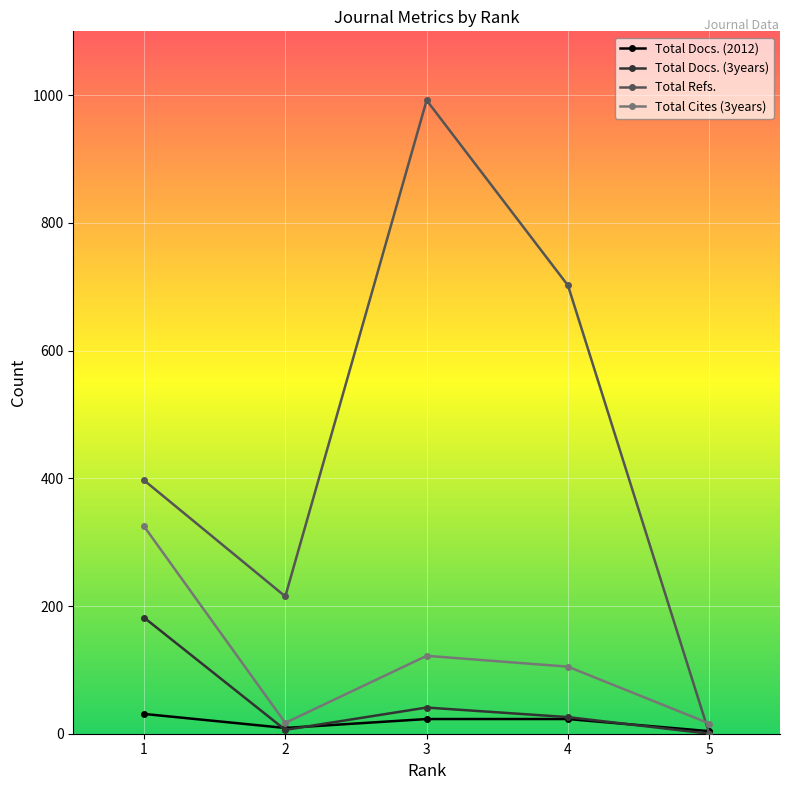

What is the value of the Total Cites (3years) point at the 4th from the left?

105